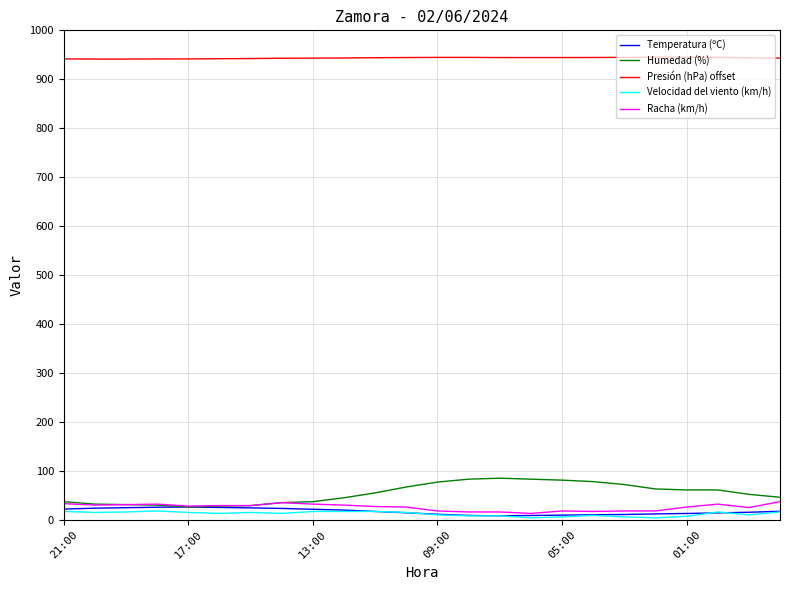

Which series has the largest range (max minus min)?

Humedad (%)